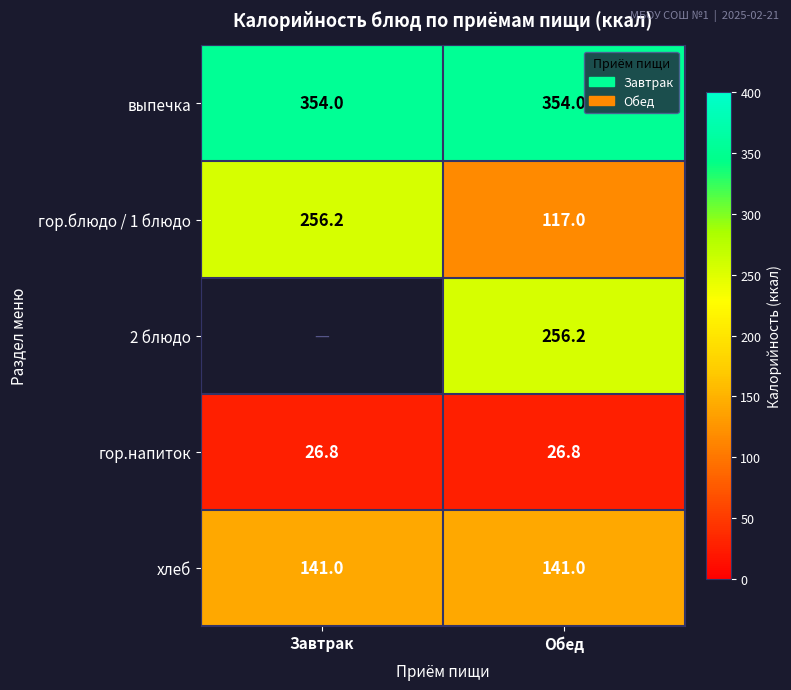

What is the spread (max minus min) of values at Обед?

327.2